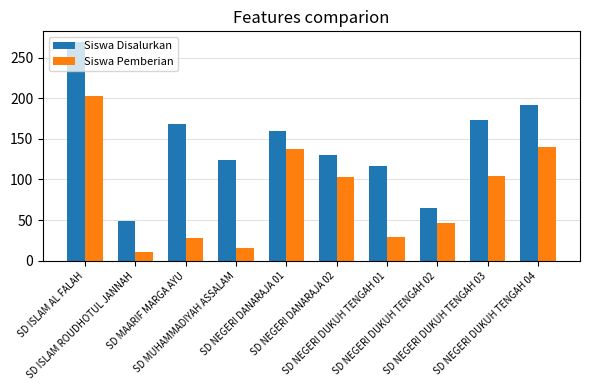

What is the average value of the Siswa Disalurkan series?

145